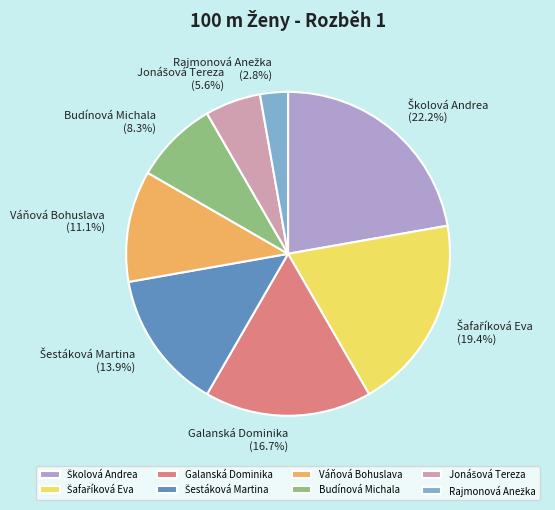

Is there a majority slice in this chart?

No